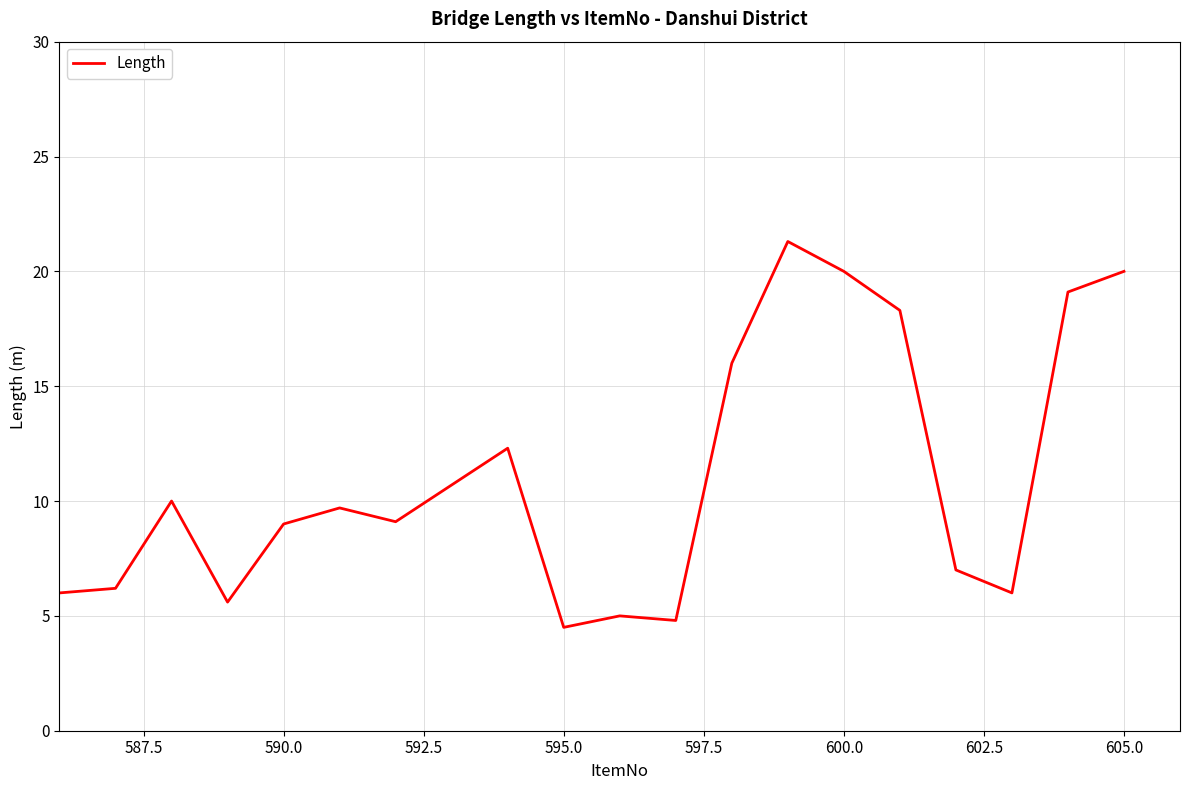

What is the maximum value shown in the chart?

21.3